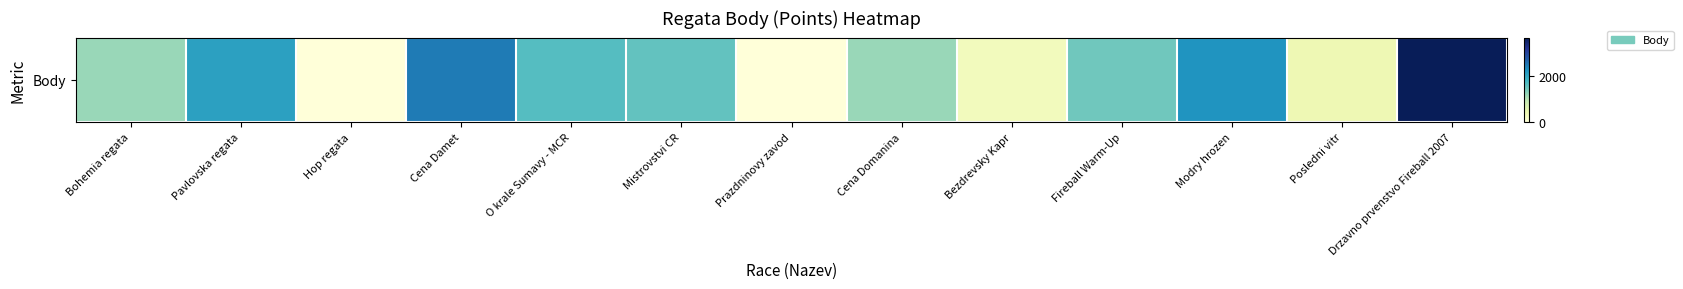

Reading left to right, transcribe all the data shown in this chart.

1206	2081	0	2471	1674	1574	0	1206	323	1469	2228	420	3637